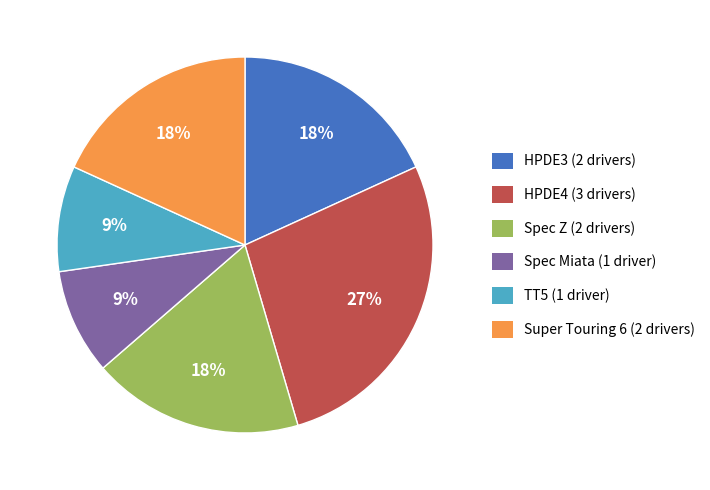

Does Spec Z (2 drivers) account for over 50% of the chart?

No